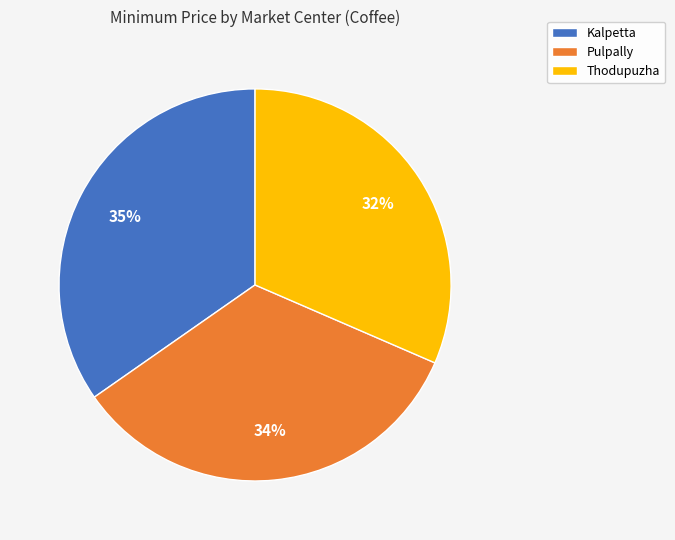

Approximately how many times larger is the value at Thodupuzha compared to Kalpetta?

0.9